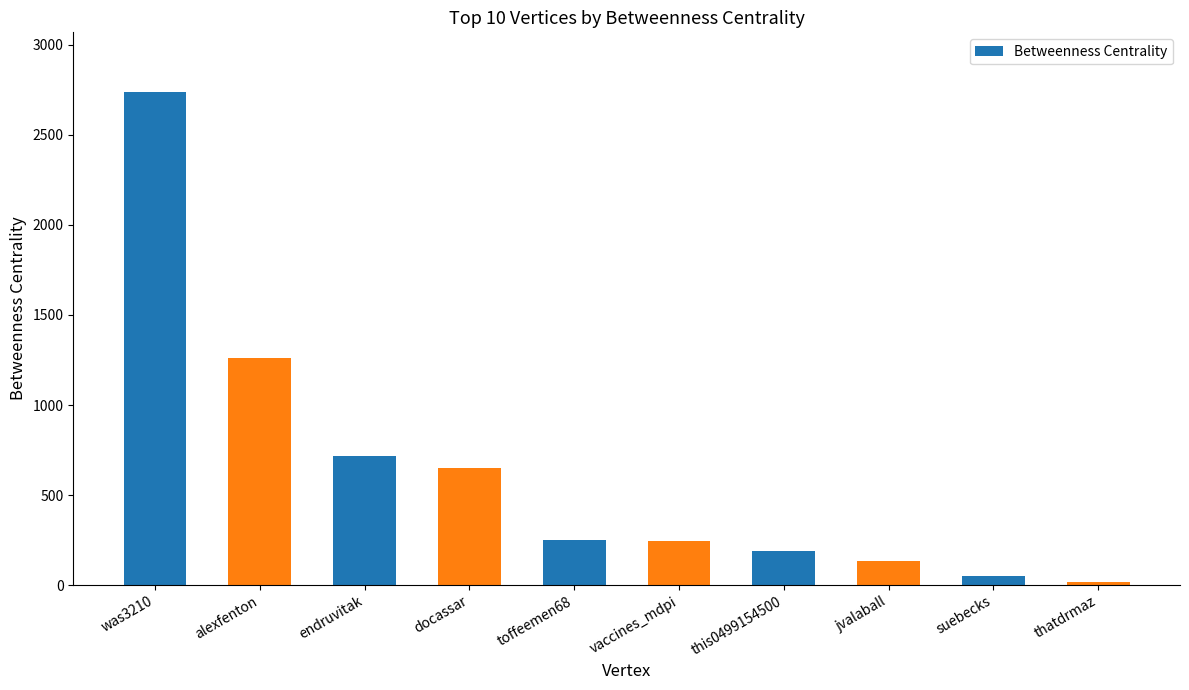

What is the change in value from vaccines_mdpi to thatdrmaz?

-228.7